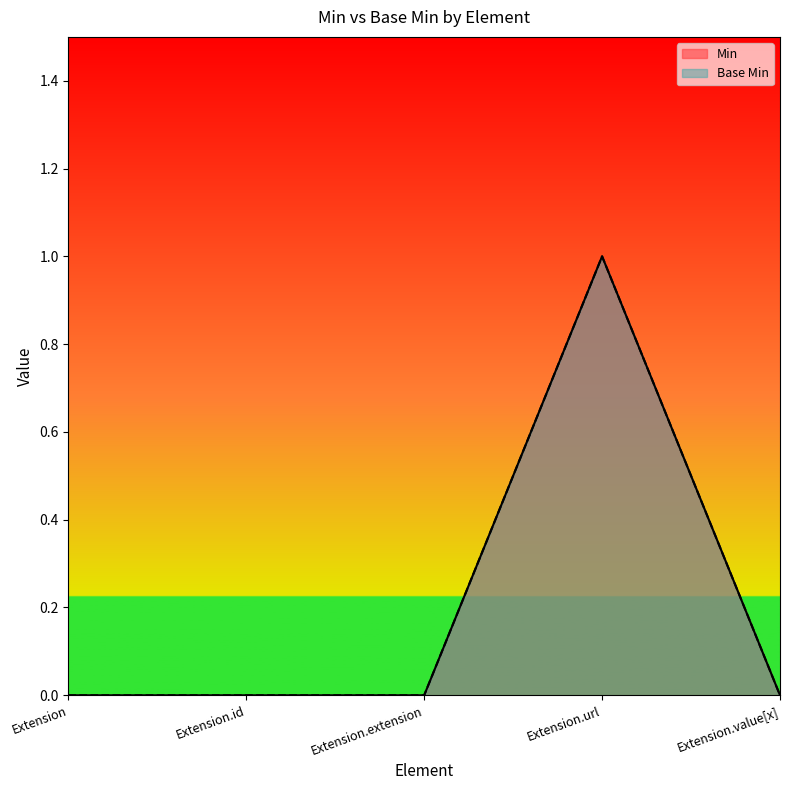

What is the sum of the Min values at Extension.url and Extension.id?

1